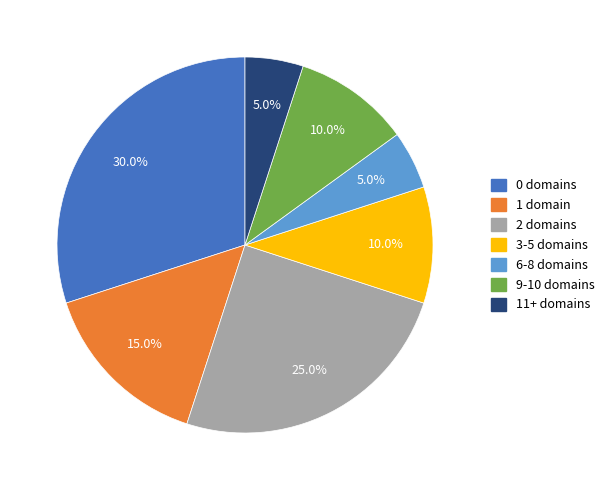

How many segments does this pie chart have?

7